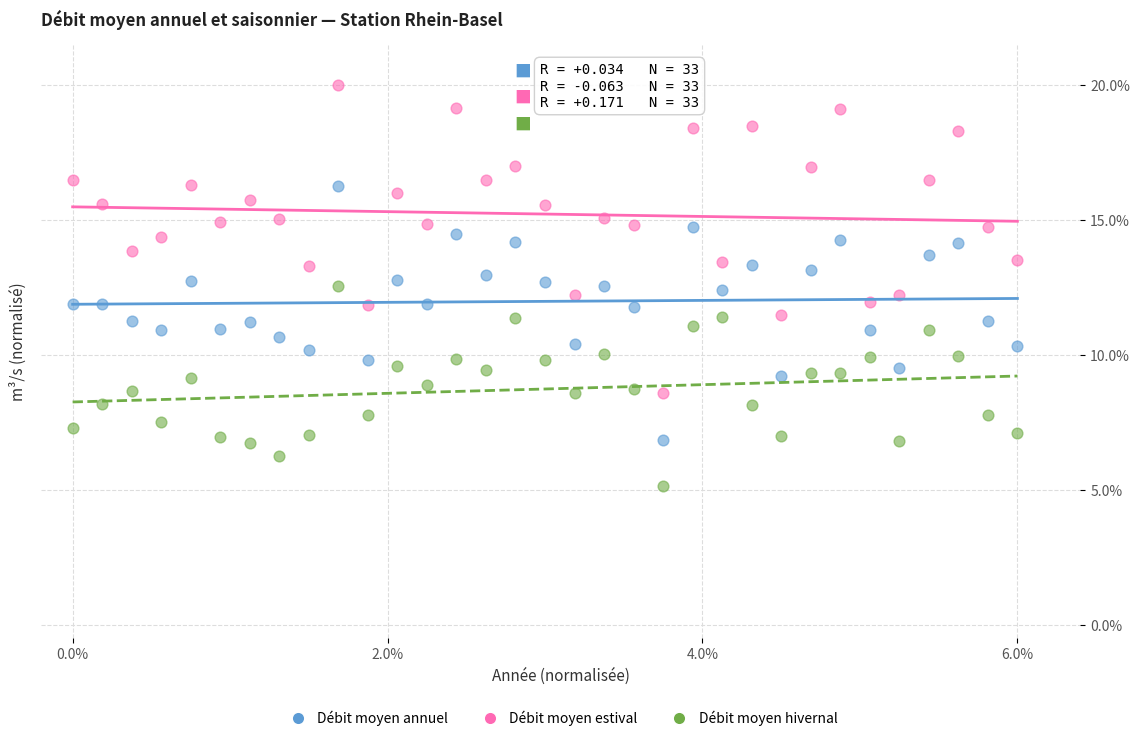

Across all data points, what is the range of Y values (max minus min)?

14.9